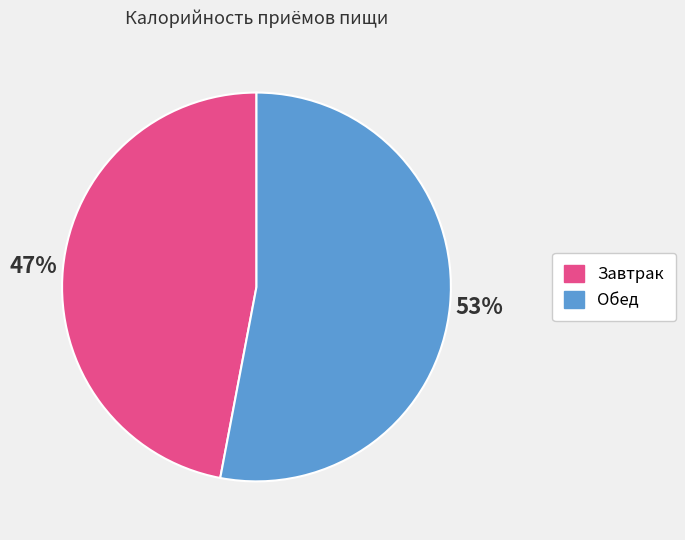

Is the sum of Завтрак and Обед greater than half?

Yes